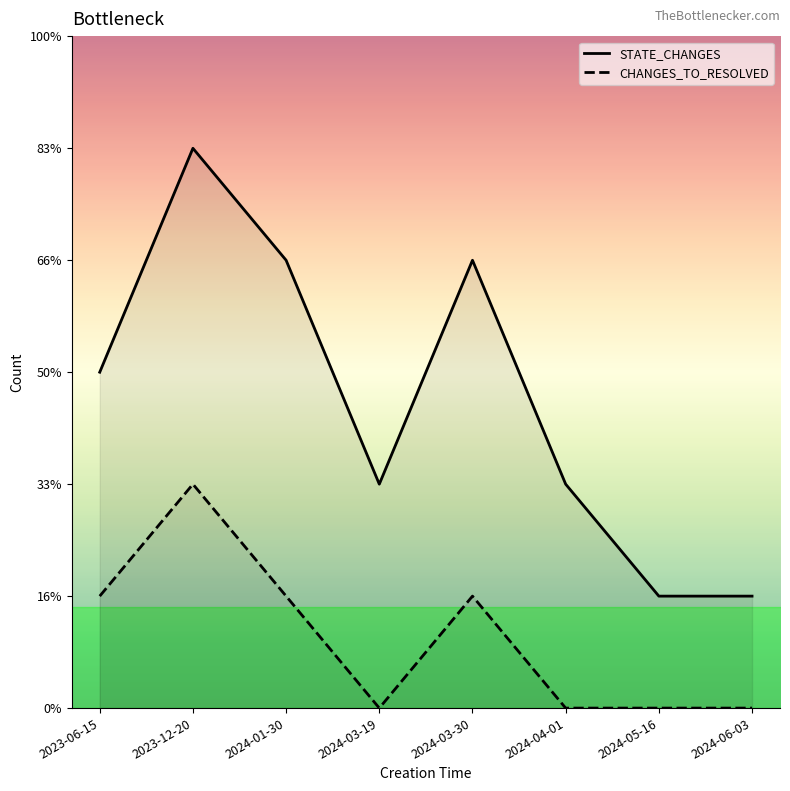

The value of STATE_CHANGES at 2024-03-19 is 2. True or false?

True